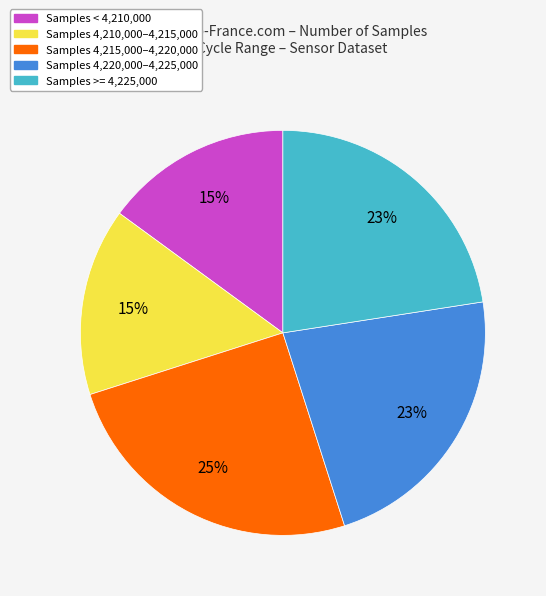

How many slices are in this pie chart?

5